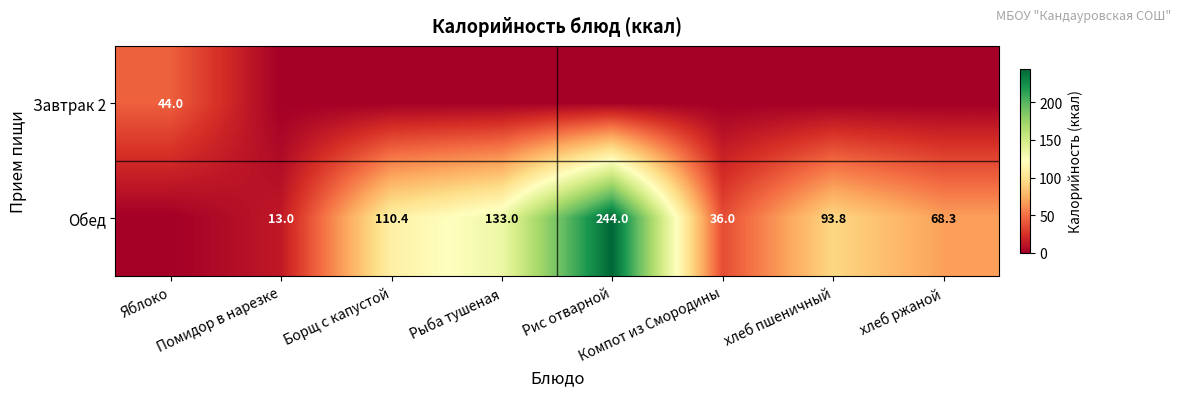

What is the sum of the Обед values at Борщ с капустой and хлеб пшеничный?

204.2